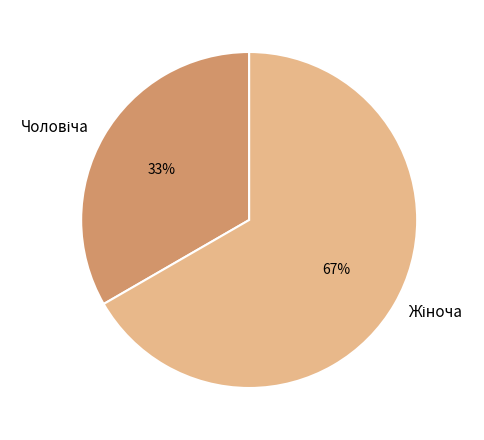

To the nearest percent, what is the average slice percentage?

50%